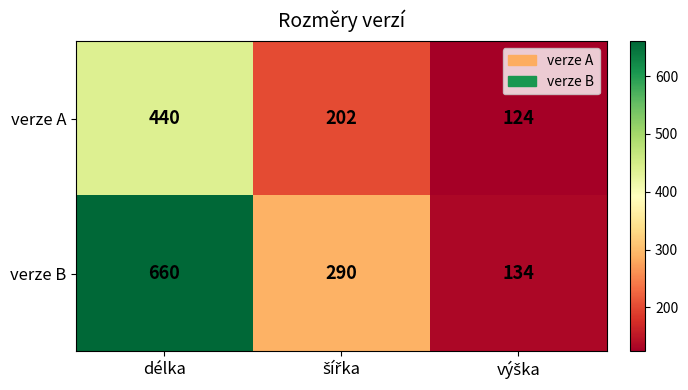

What is the sum of all verze B values?

1084